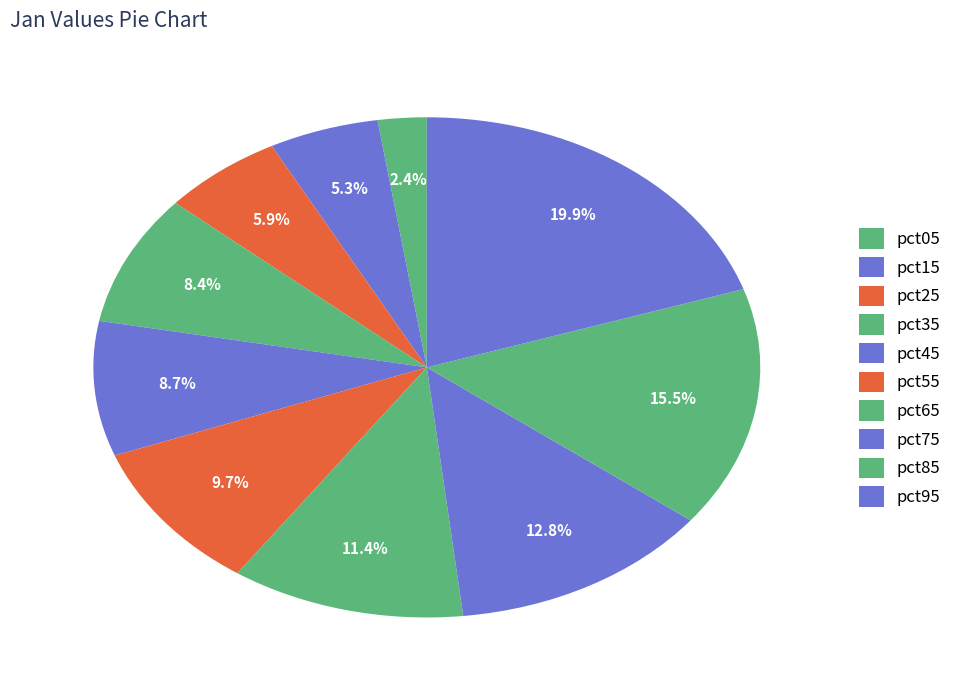

Count the number of slices in the pie.

10